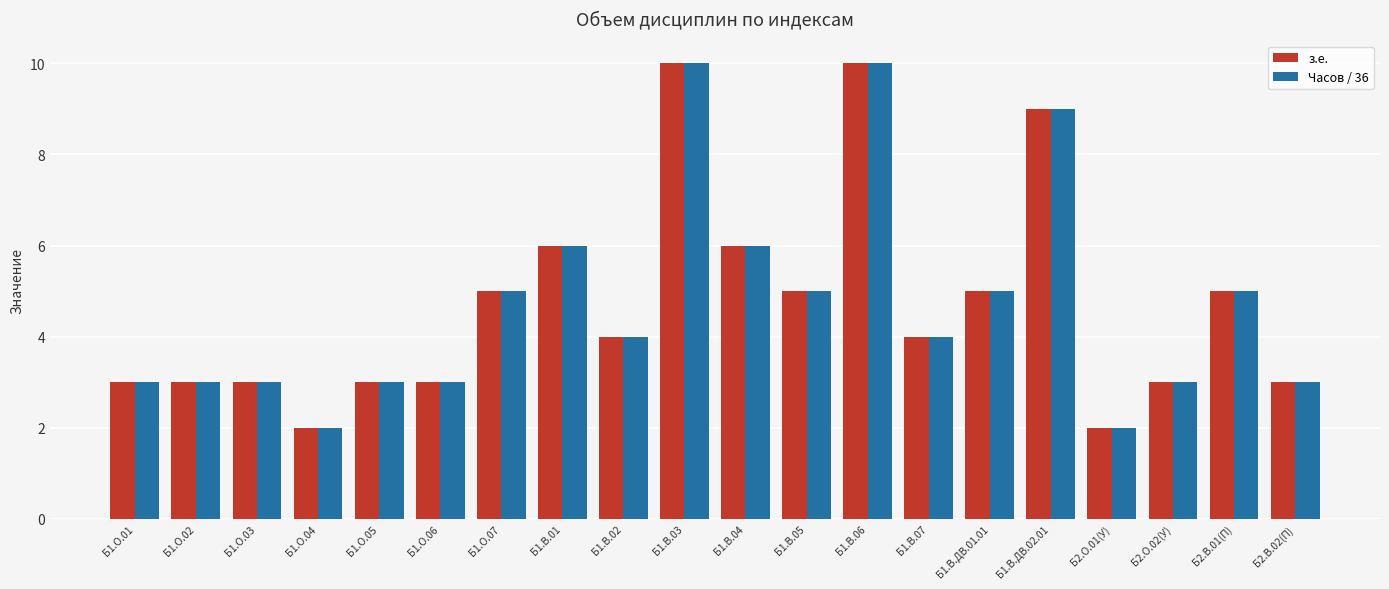

How many bars are there in total?

40